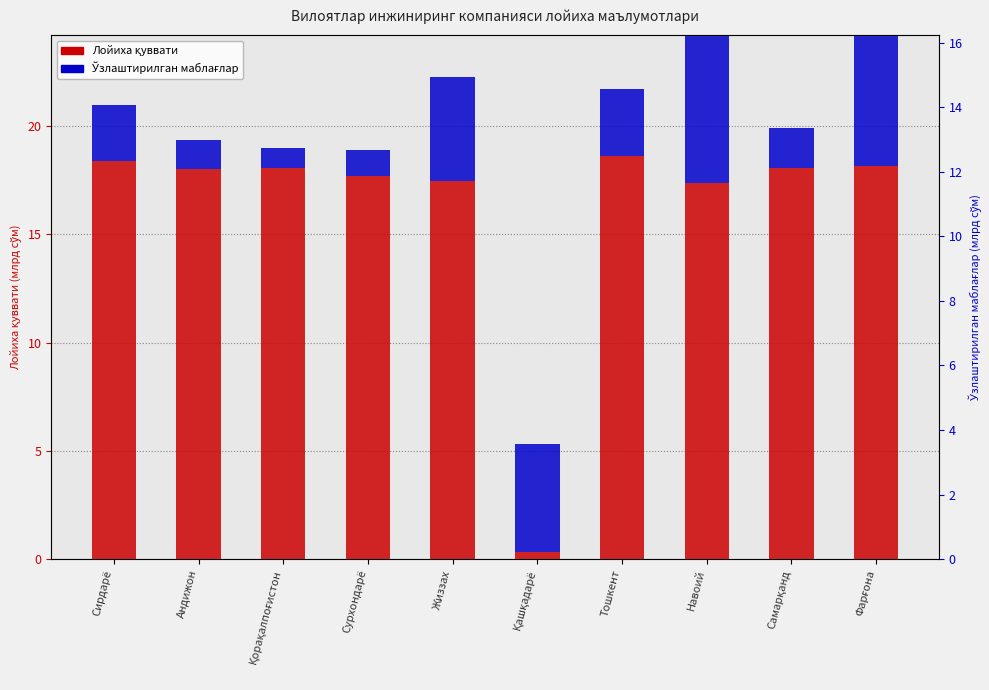

What is the difference between the Лойиха қуввати values at Қашқадарё and Тошкент?

18.3